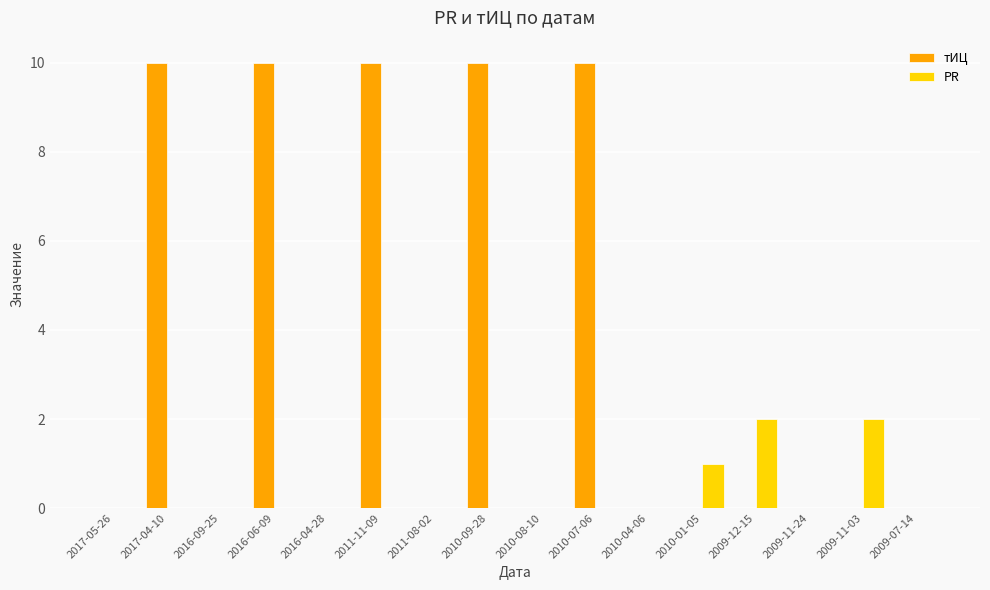

What is the greatest value displayed?

10